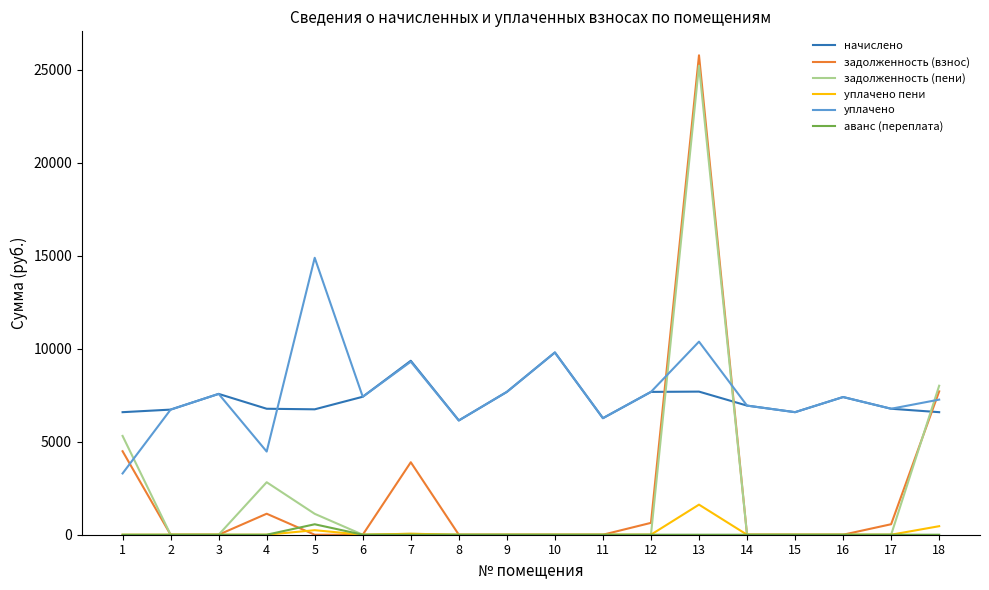

At which category is the sum across all series the highest?

13